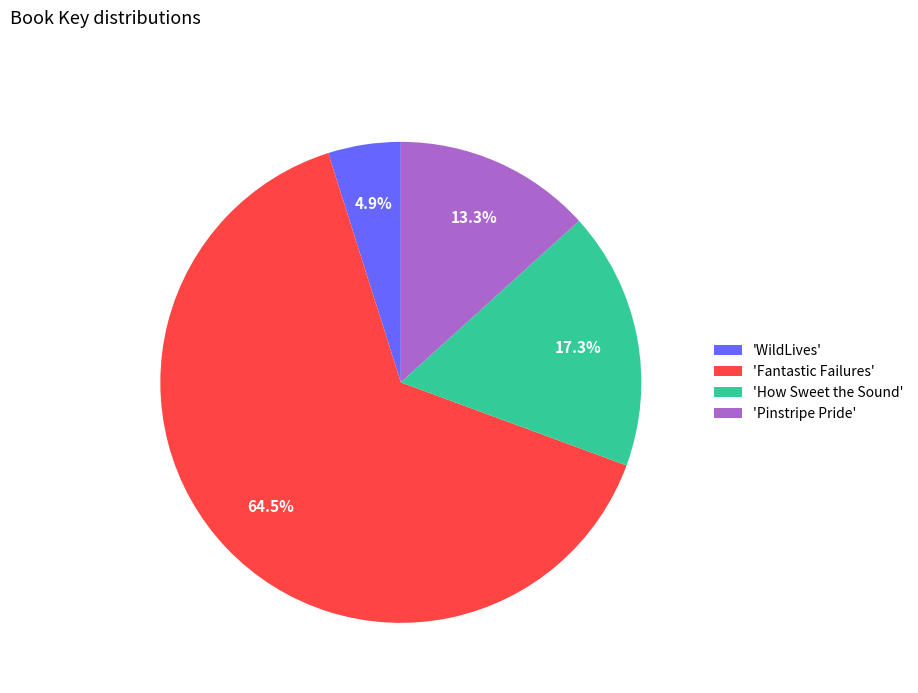

Approximately how many times larger is the value at 'WildLives' compared to 'Pinstripe Pride'?

0.4